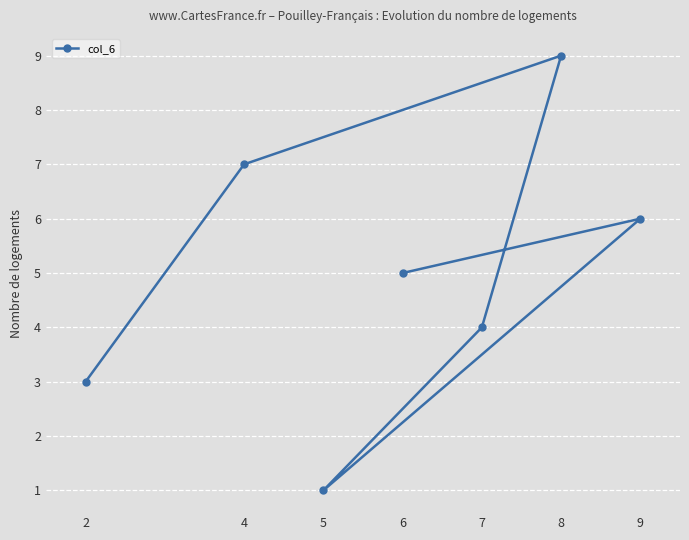

How many values exceed 5?

3